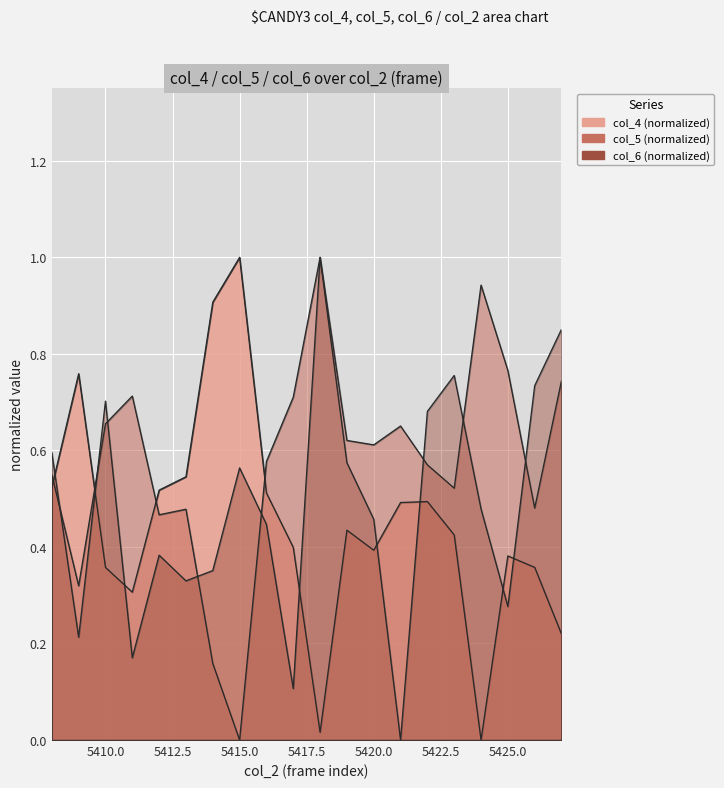

What is the difference between the maximum and minimum values in the col_5 series?

1.0